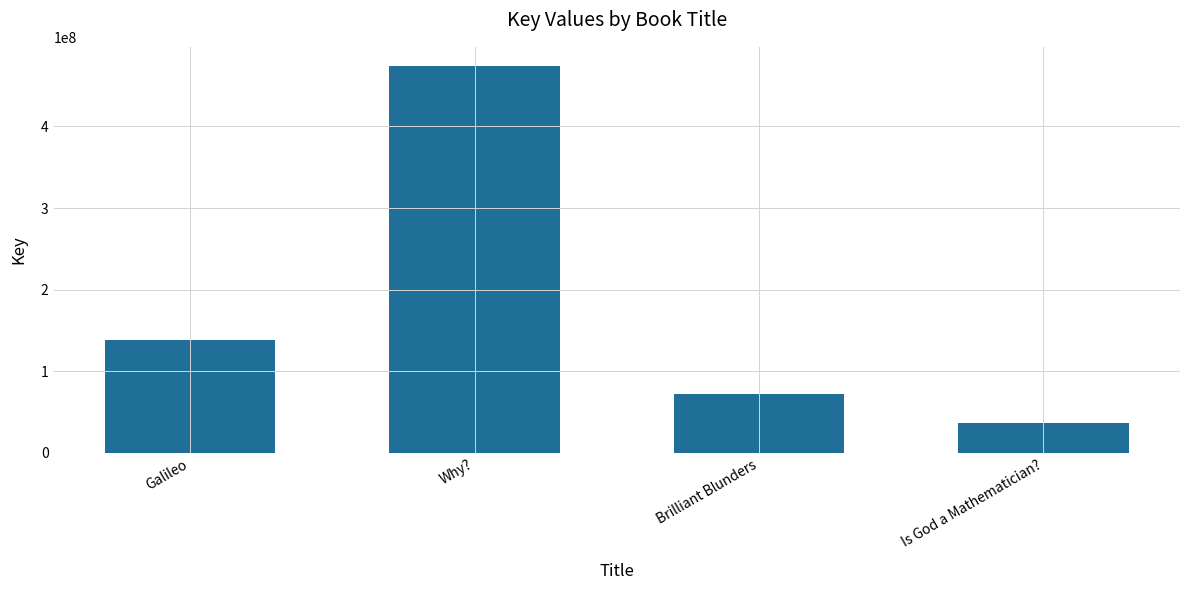

List the labels in order of value, largest first.

Why?, Galileo, Brilliant Blunders, Is God a Mathematician?